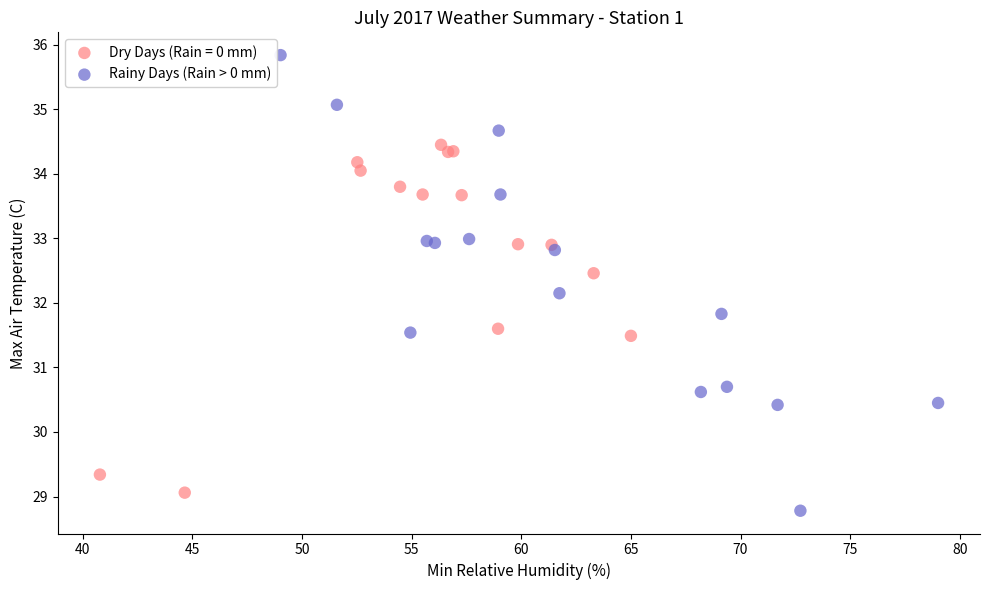

Which series has the widest spread of Y values?

Rainy Days (Rain > 0 mm)